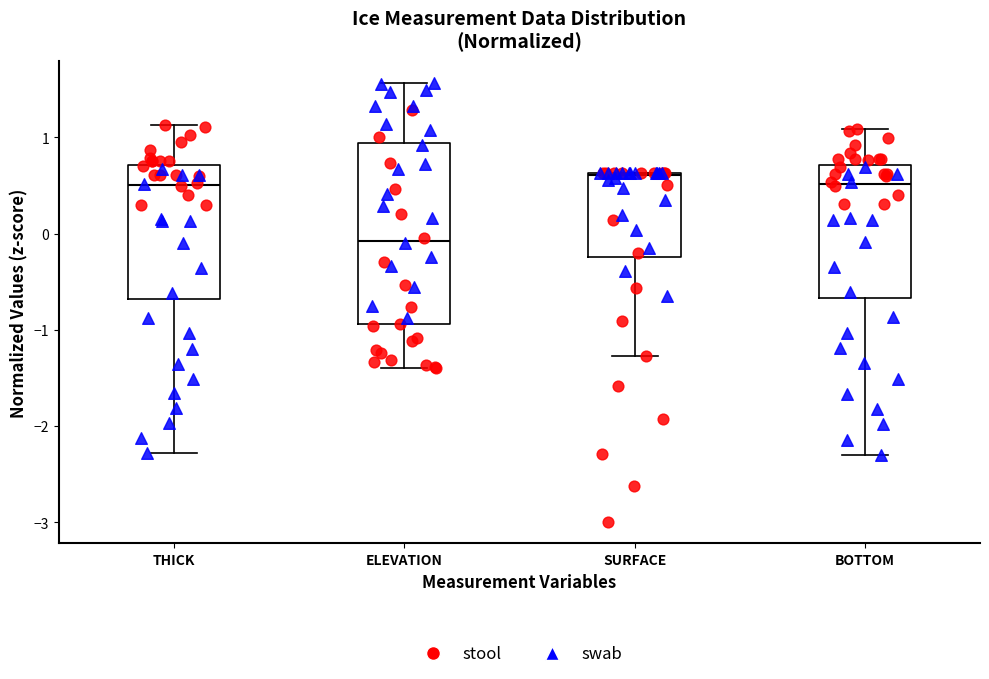

Reading left to right, read every box against the y-axis: the position of its median line, the range the box covers, and the ends of its whiskers. The values are not printed on the chart, so give them approximately, as read against the axis.

THICK: median 0.5, box -0.7 to 0.7, whiskers -2.3 to 1.1
ELEVATION: median -0.1, box -0.9 to 0.9, whiskers -1.4 to 1.6
SURFACE: median 0.6, box -0.2 to 0.6, whiskers -1.3 to 0.6
BOTTOM: median 0.5, box -0.7 to 0.7, whiskers -2.3 to 1.1